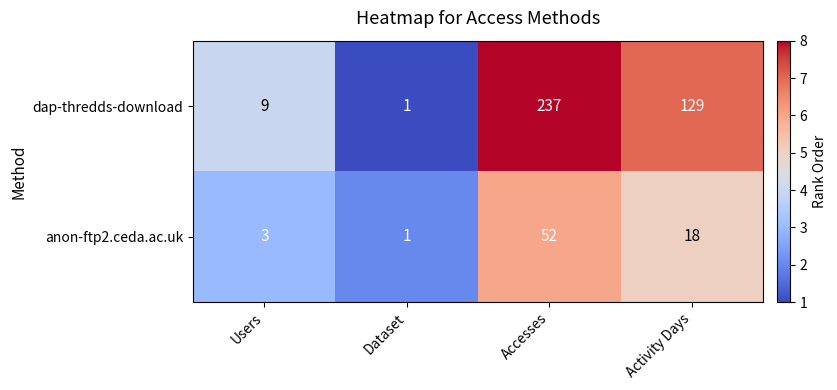

What is the difference between the highest and lowest values at Accesses?

185